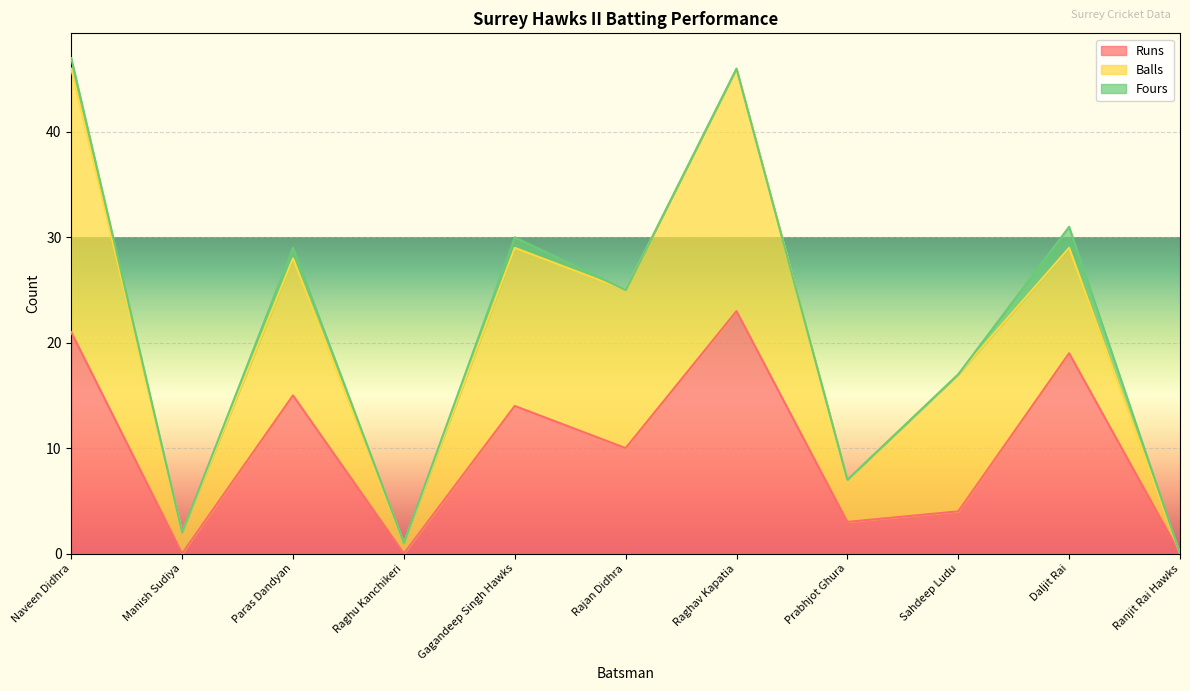

How many data points in Runs are above 10?

5